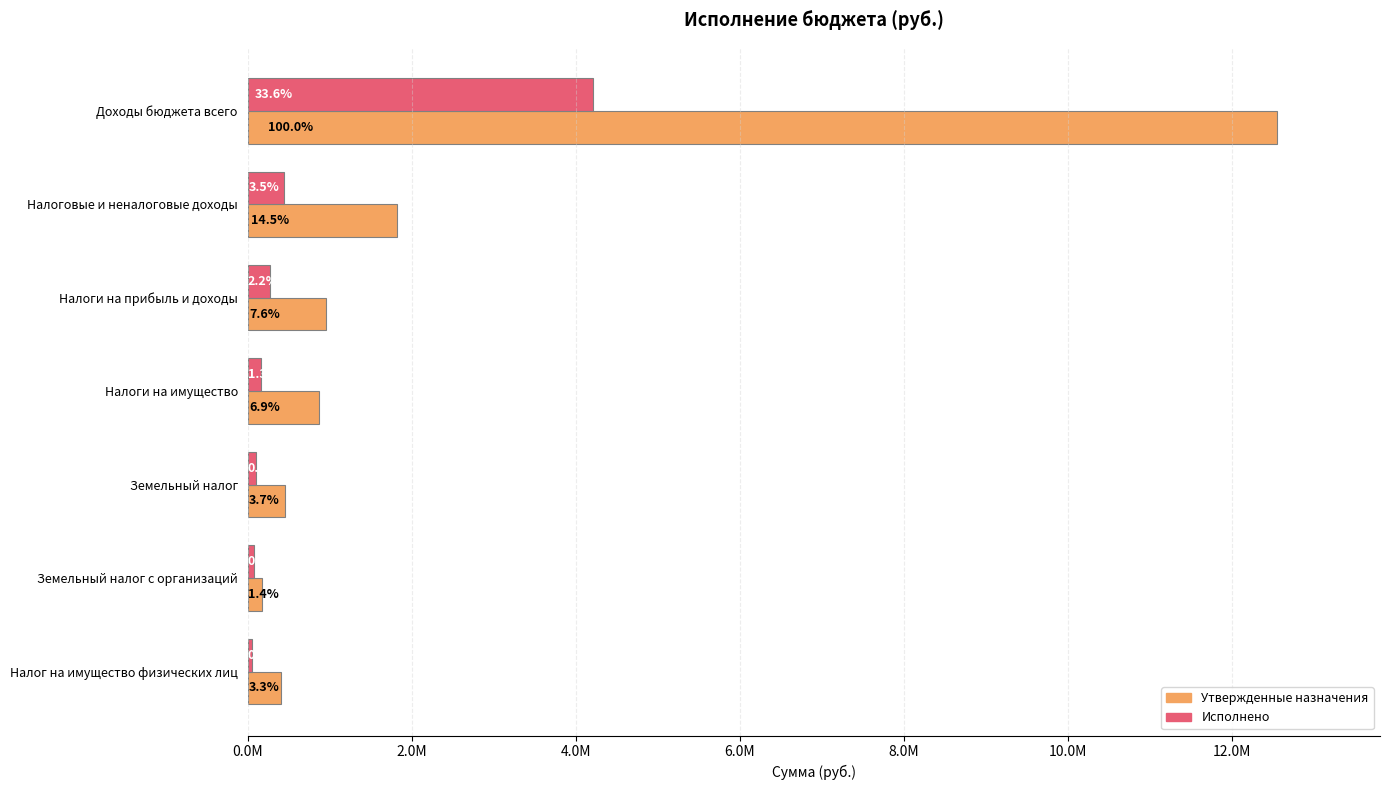

What are all the series names shown in the legend?

Утвержденные назначения, Исполнено